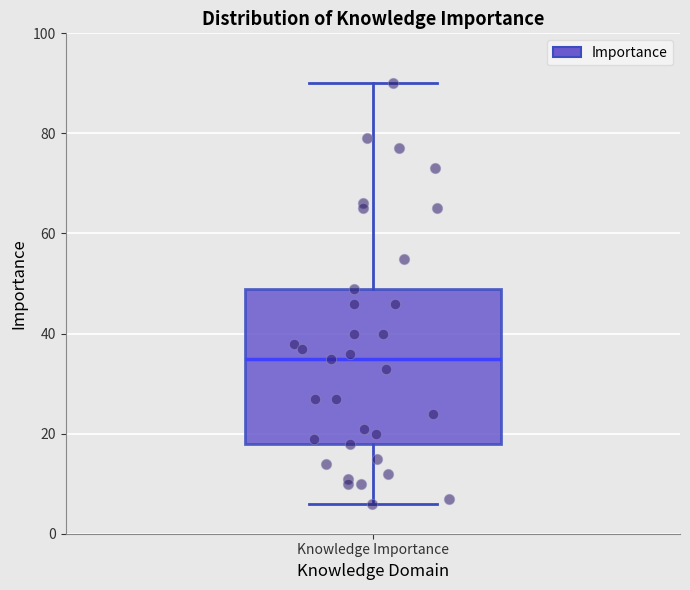

Read this box plot against the y-axis: the position of the median line, the range covered by the box, and the ends of both whiskers. The values are not printed on the chart, so give them approximately, as read against the axis.

median 36, box 18 to 50, whiskers 6 to 90